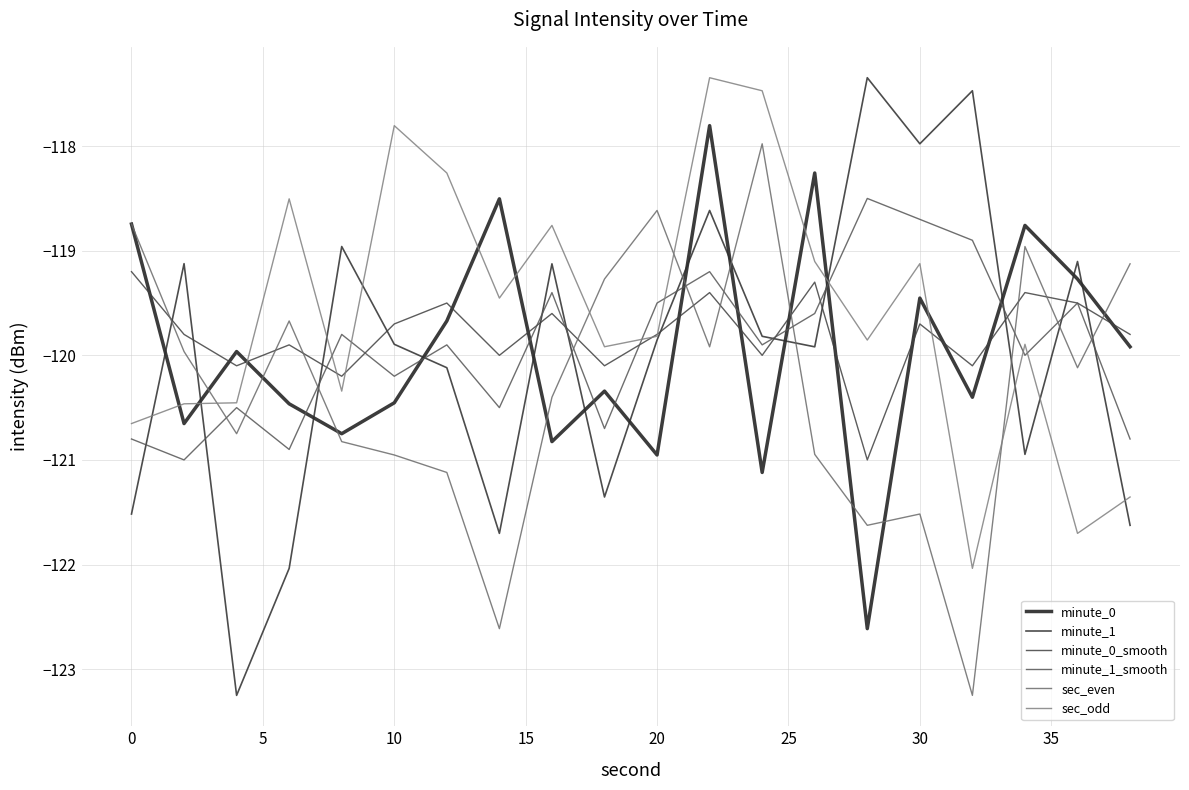

Which series has the widest spread of values?

minute_1